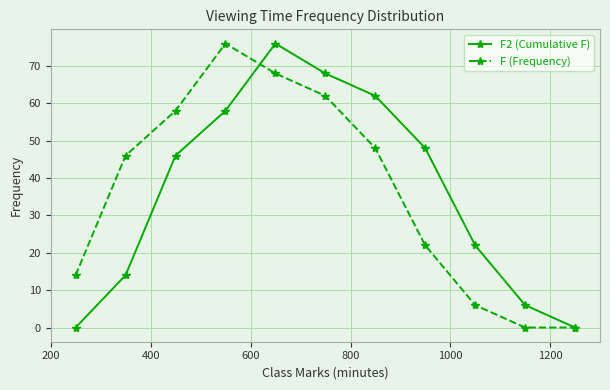

How many categories are shown in the chart?

11